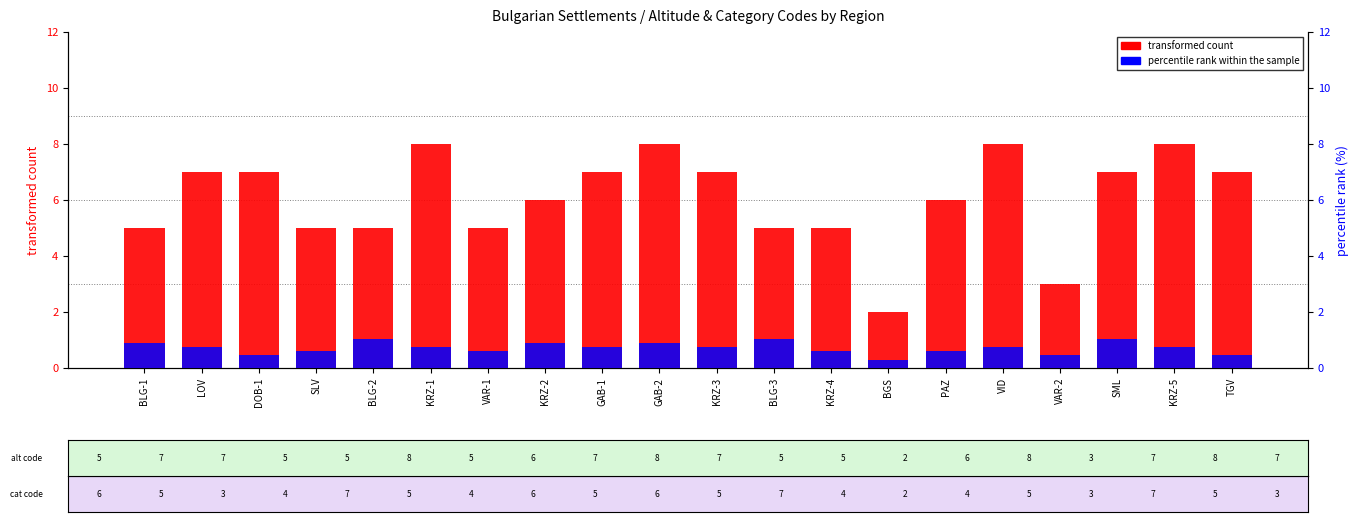

How many bars are there in each group?

2